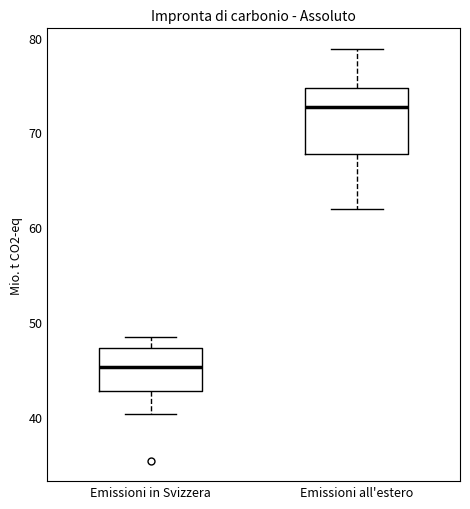

Where does the median line of the box for Emissioni all'estero sit on the y-axis? The values are not printed on the chart, so give them approximately, as read against the axis.

73